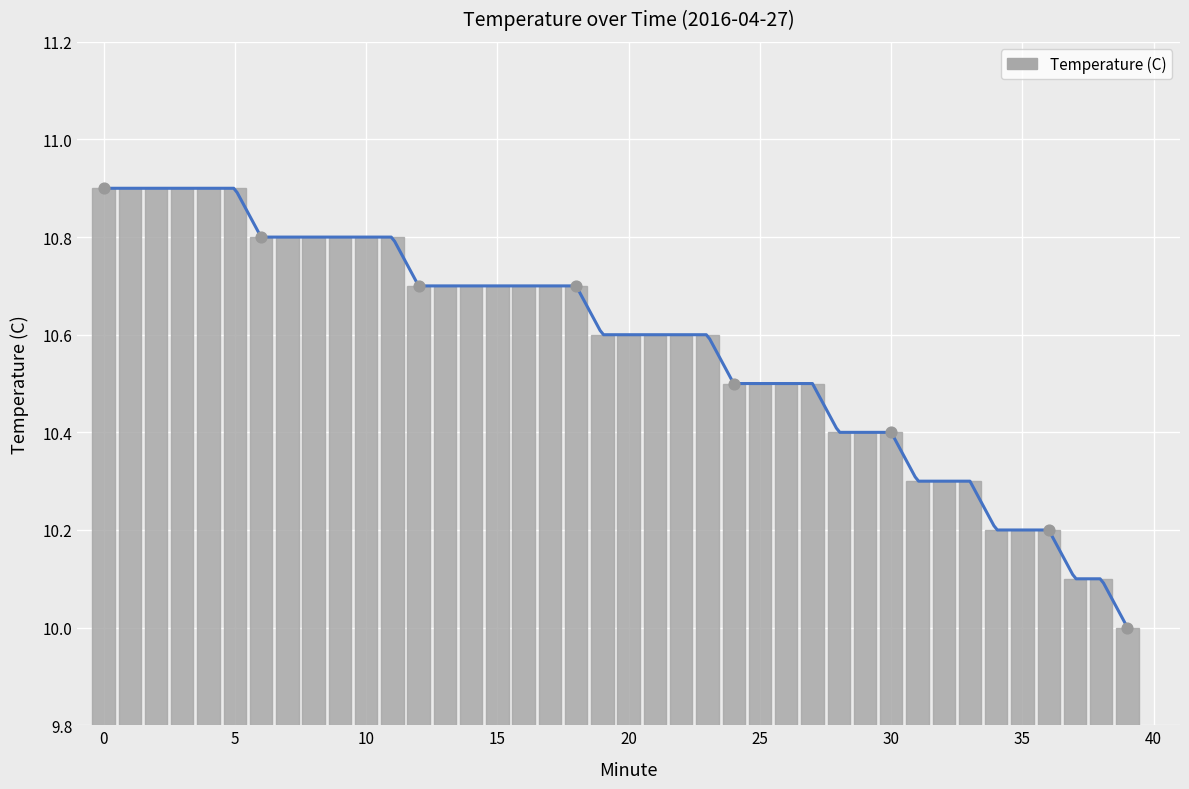

Between 11 and 30, which is larger?

11